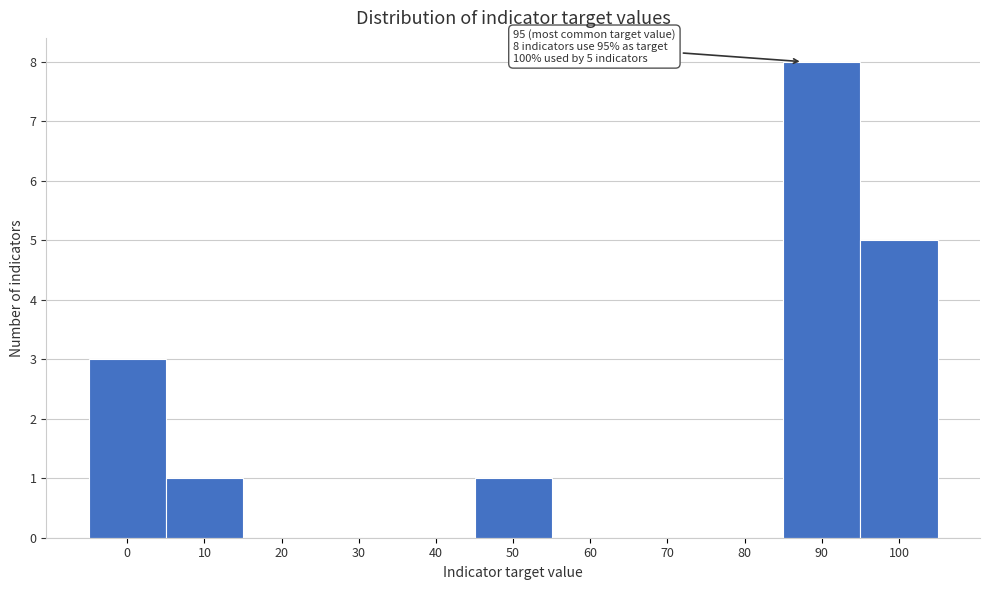

Reading right to left, extract all data points from this chart.

100=5	90=8	80=0	70=0	60=0	50=1	40=0	30=0	20=0	10=1	0=3